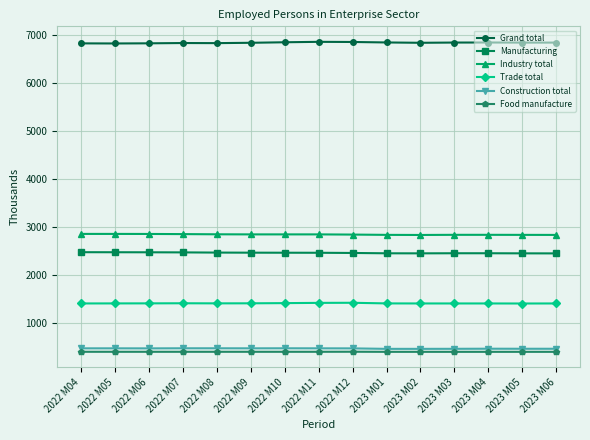

What is the label of the 11th point from the right?

2022 M08